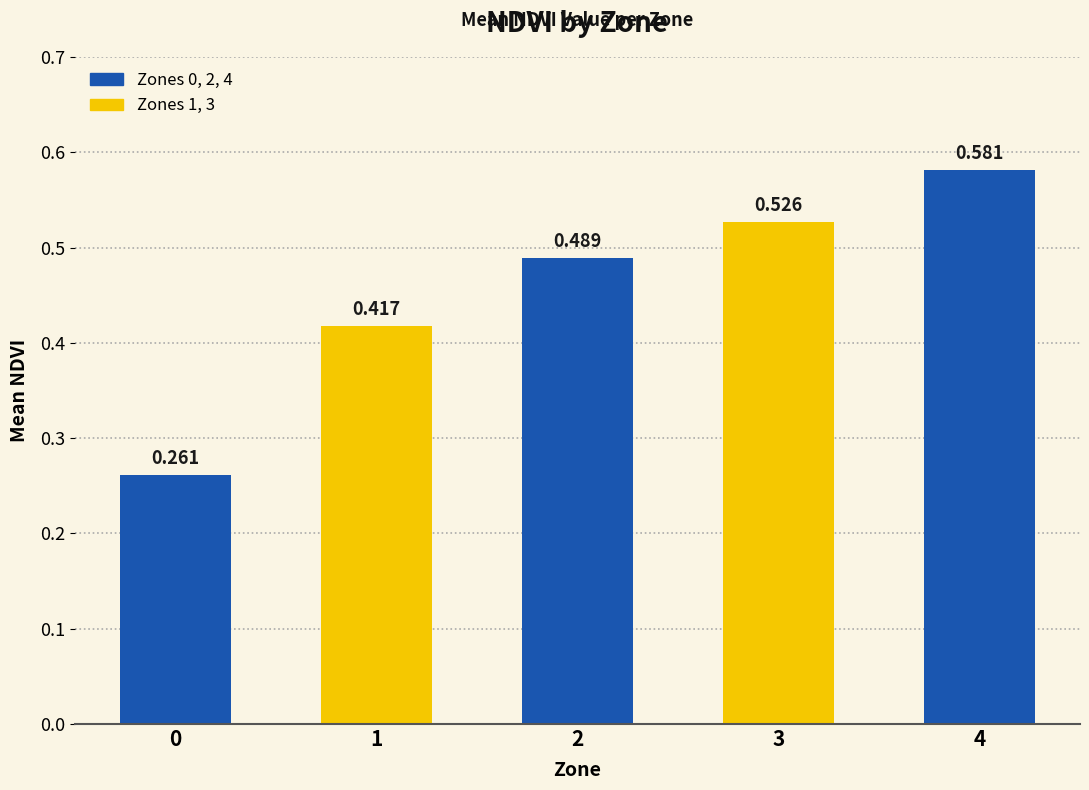

The chart shows a value of 0.5 at 2. True or false?

True